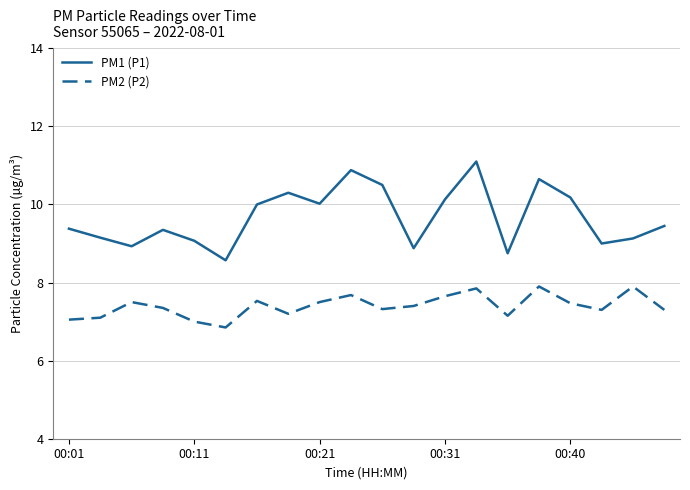

Which series has the largest total across all categories?

PM1 (P1)